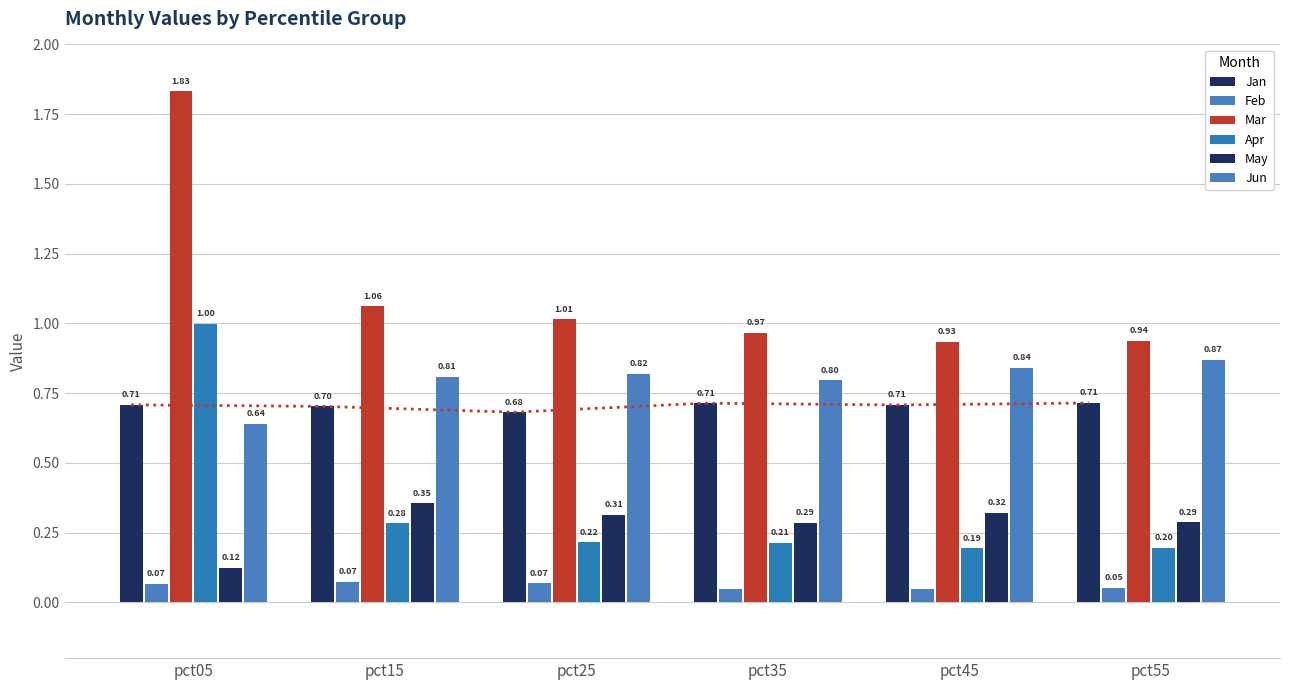

What are all the series names shown in the legend?

Jan, Feb, Mar, Apr, May, Jun